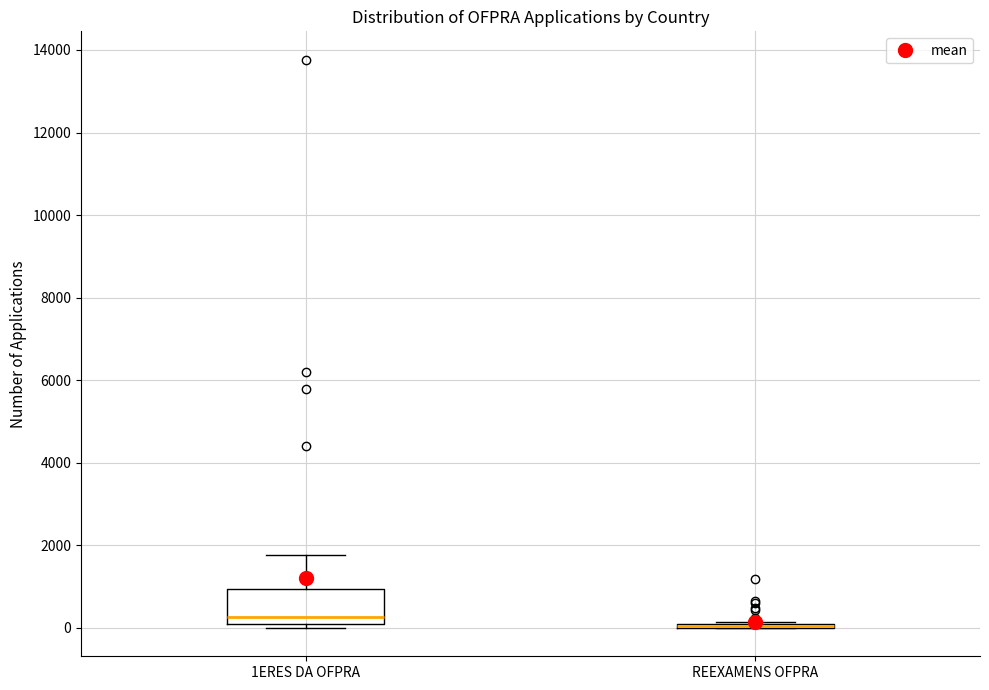

Reading left to right, read every box against the y-axis: the position of its median line, the range the box covers, and the ends of its whiskers. The values are not printed on the chart, so give them approximately, as read against the axis.

1ERES DA OFPRA: median 200, box 0 to 1000, whiskers 0 (just below the box's lower edge) to 1800
REEXAMENS OFPRA: box collapsed to a line at 0, whiskers 0 to 200